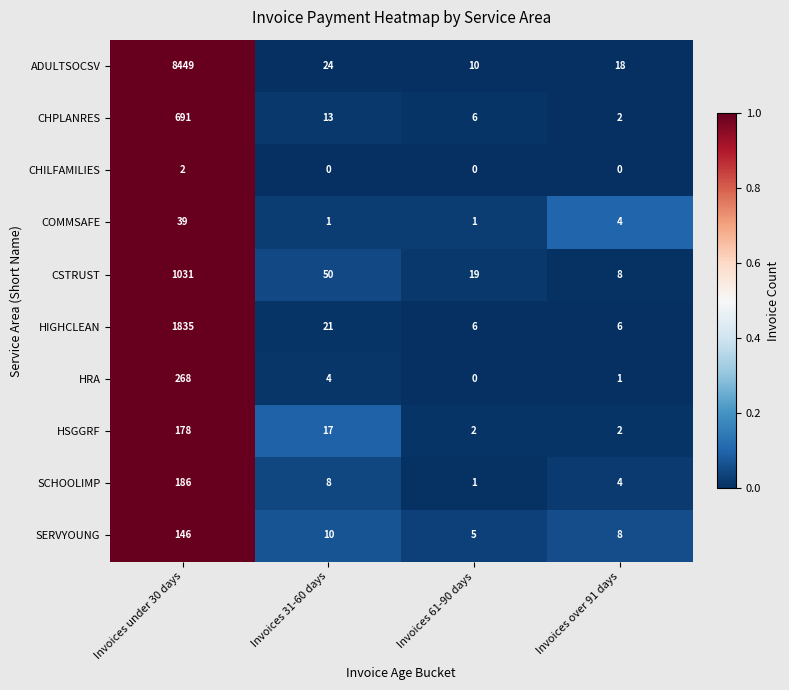

At which category does the chart reach its peak across all series?

Invoices under 30 days